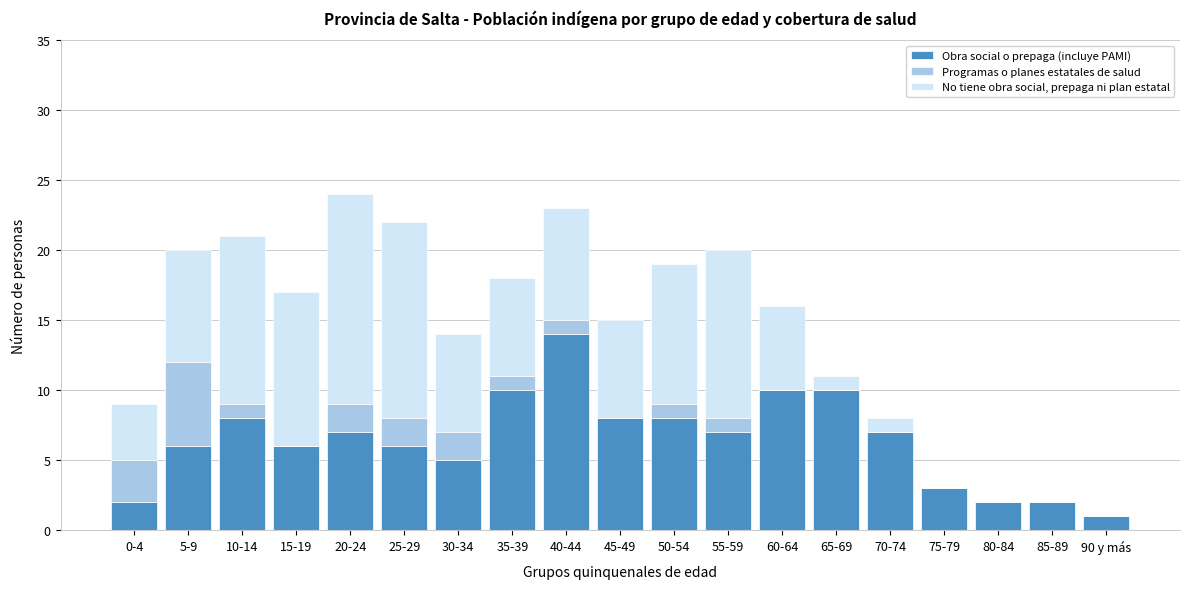

What is the total value across all series at 40-44?

23